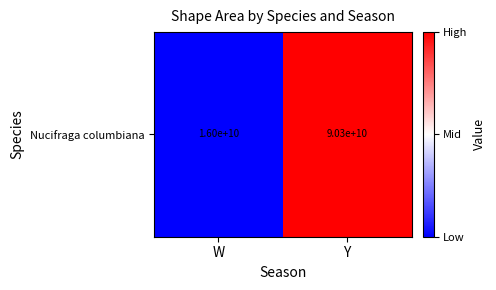

What is the change in value from W to Y?

+1